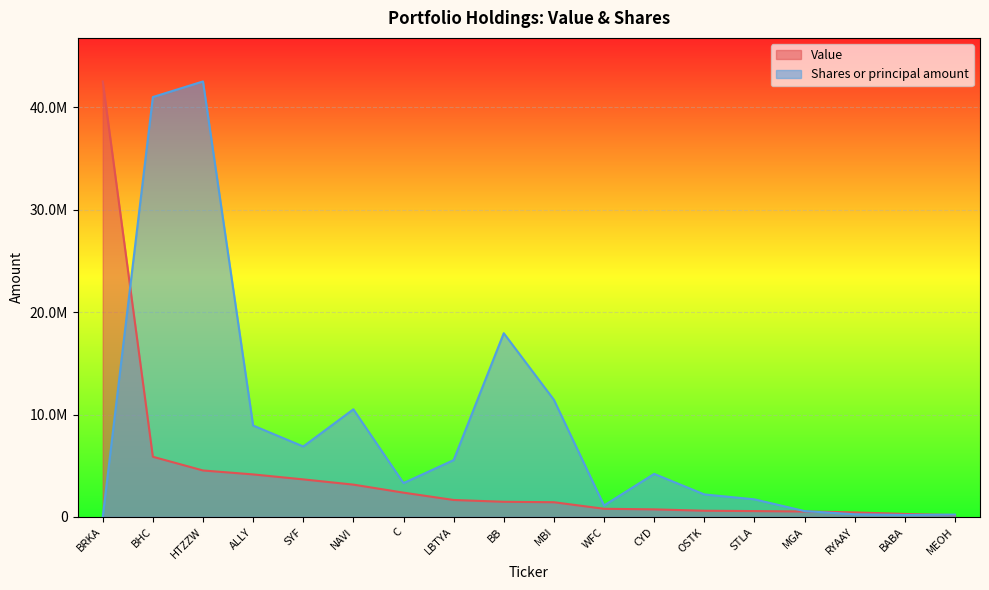

Which series changed the most between BHC and C?

Shares or principal amount